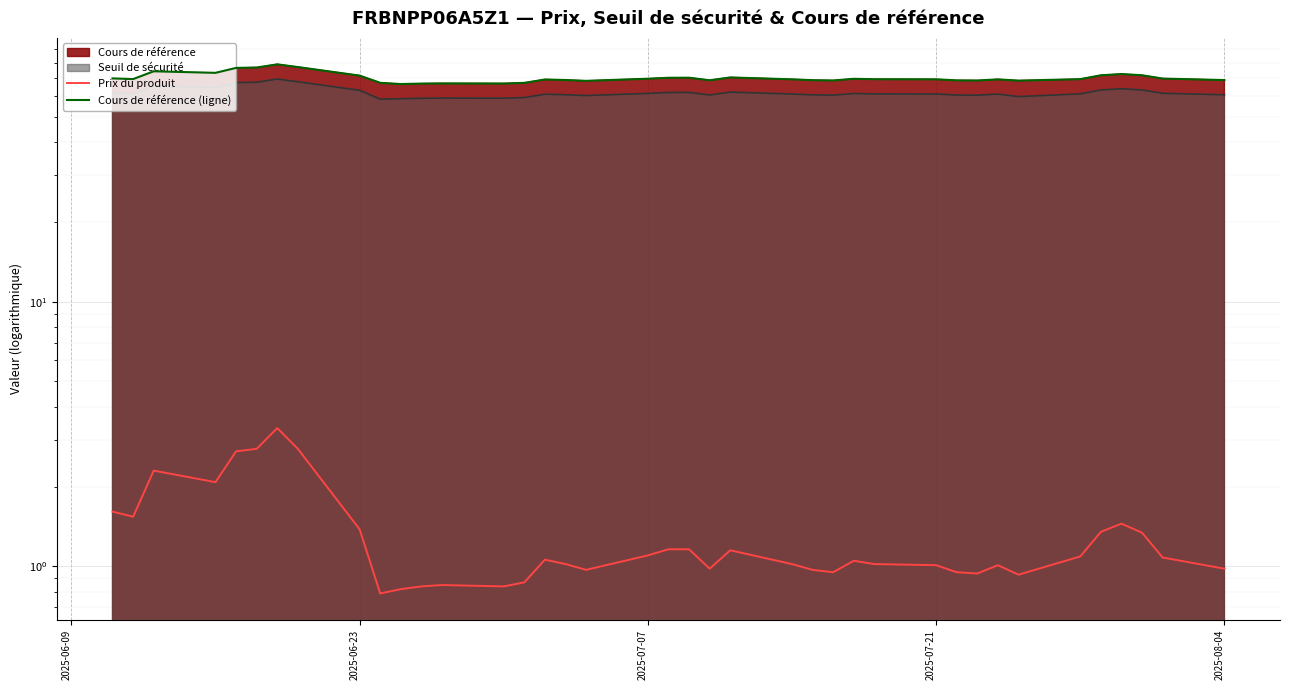

How many interior local peaks does the Cours de référence (ligne) series have?

9